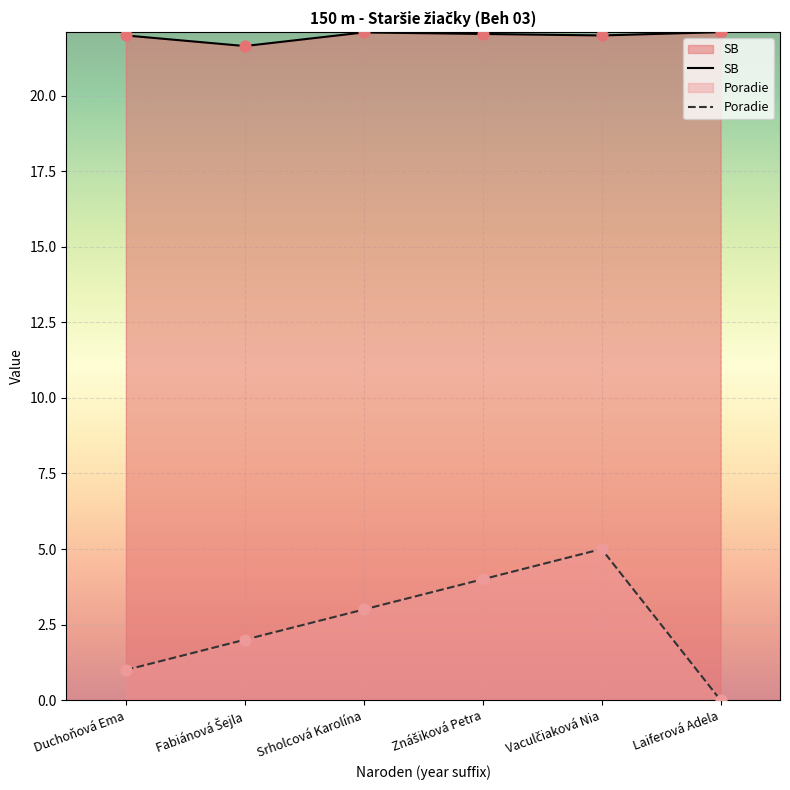

Which series contains the lowest Y value?

Poradie